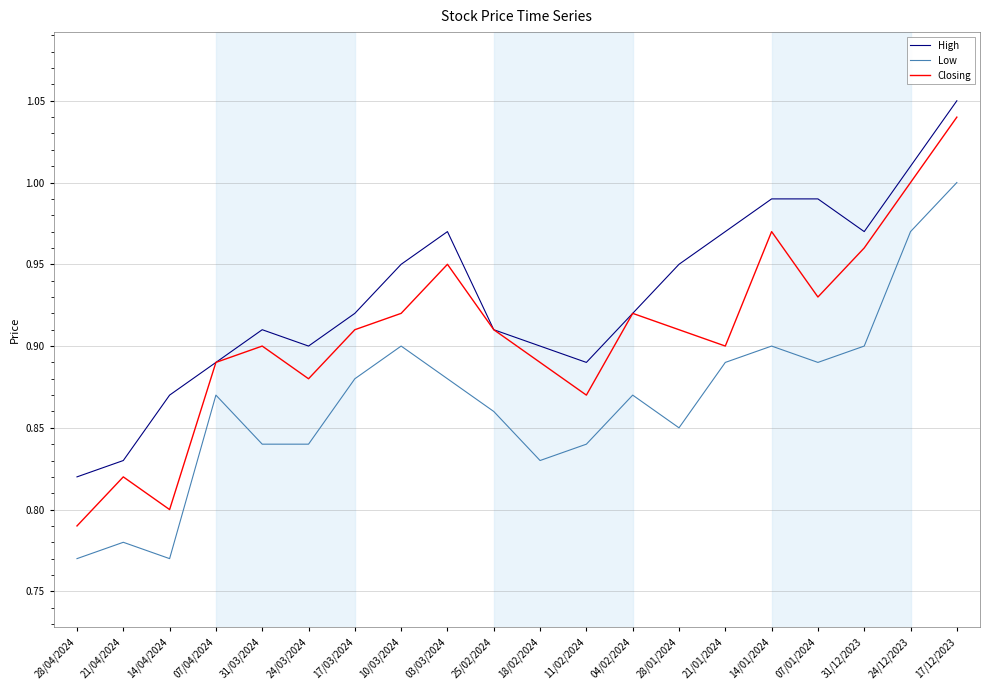

Is the value of Low at 07/04/2024 greater than the value of Closing at 28/01/2024?

No